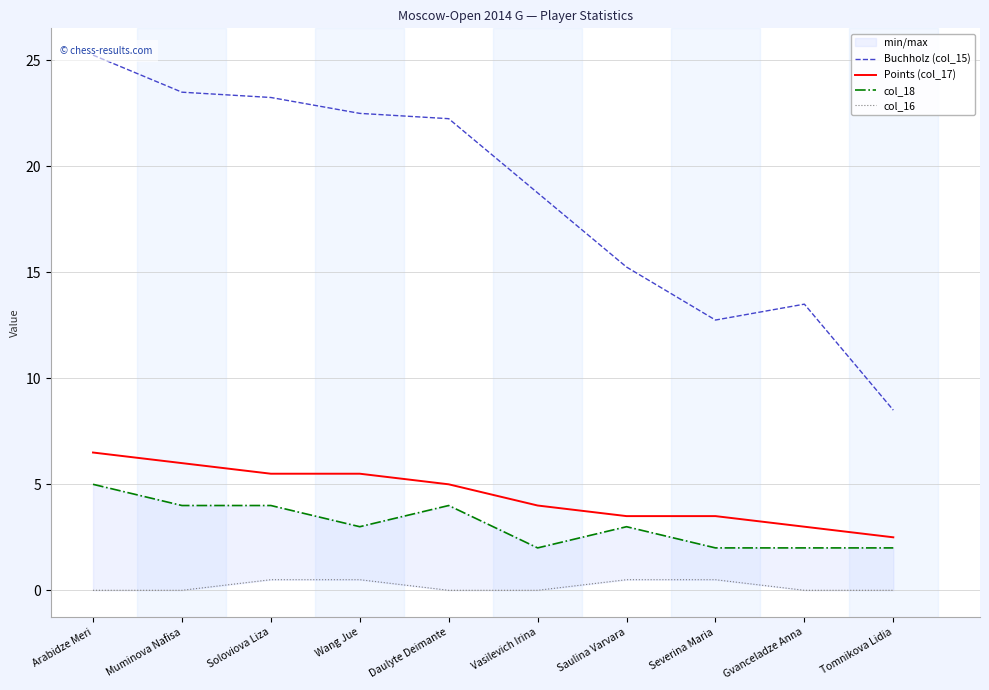

What is the total value across all series at Wang Jue?

31.5